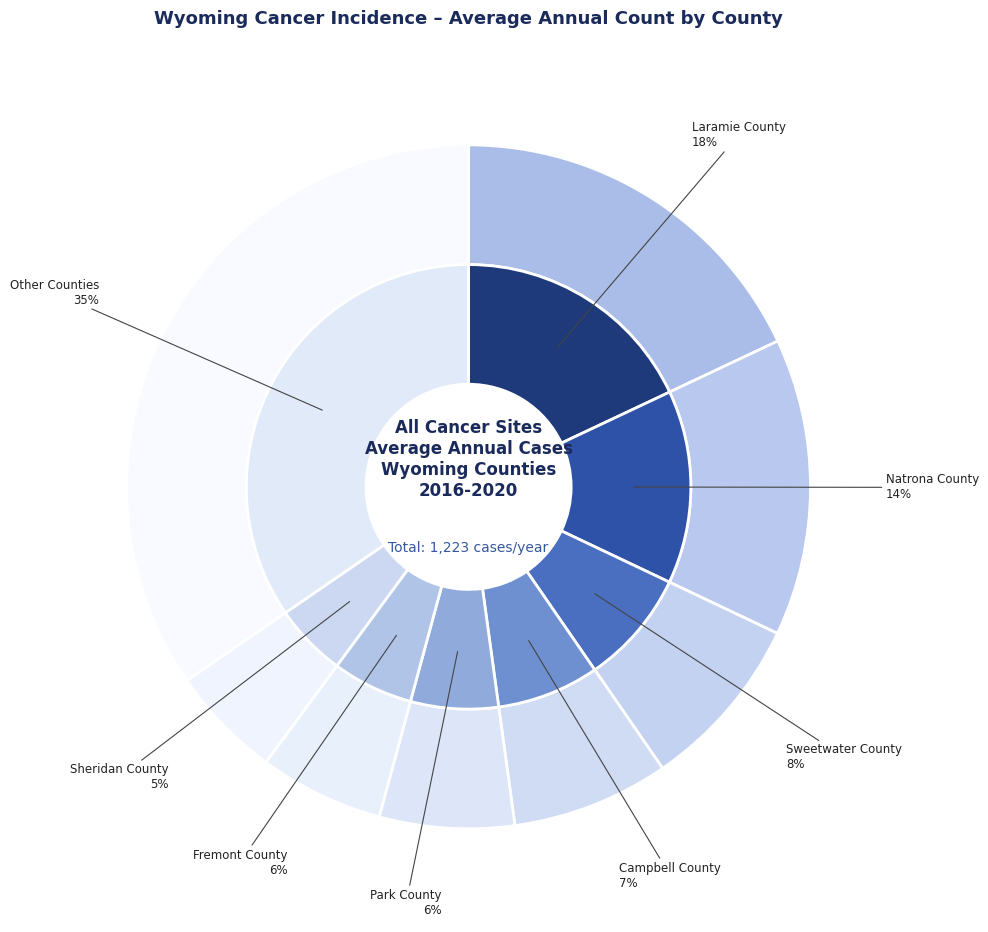

Does any single category account for the majority?

No